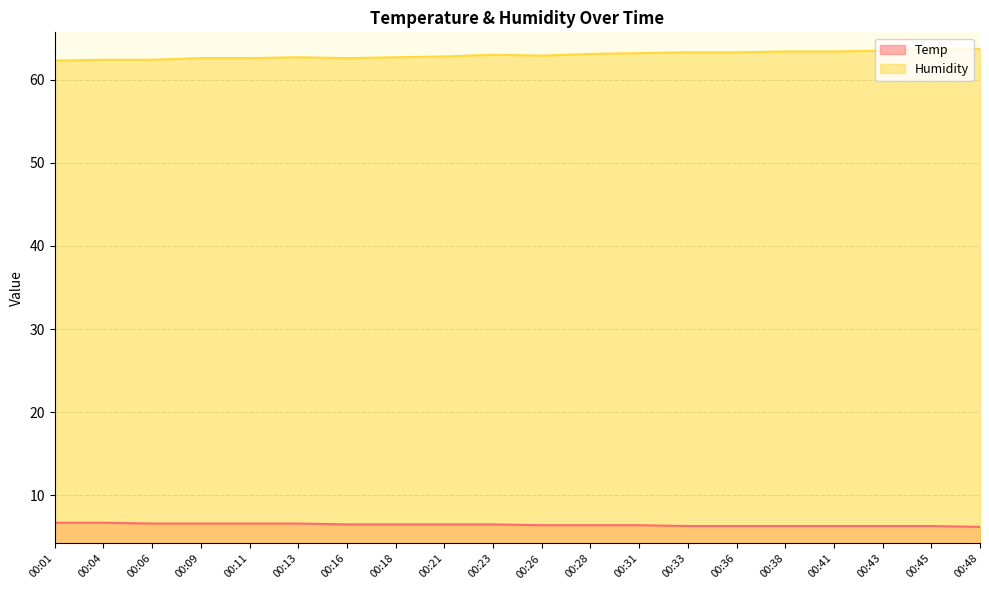

Does the chart display data point markers on the line(s)?

No